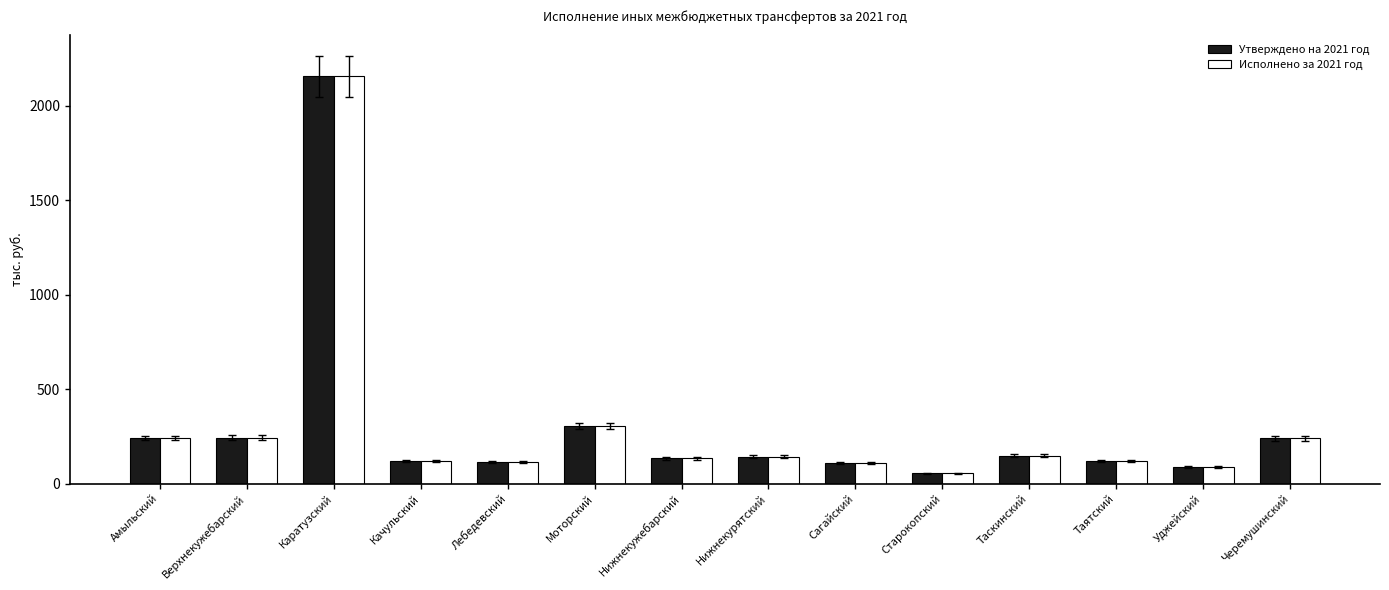

Is it true that Исполнено за 2021 год equals 191.1 at Качульский?

False